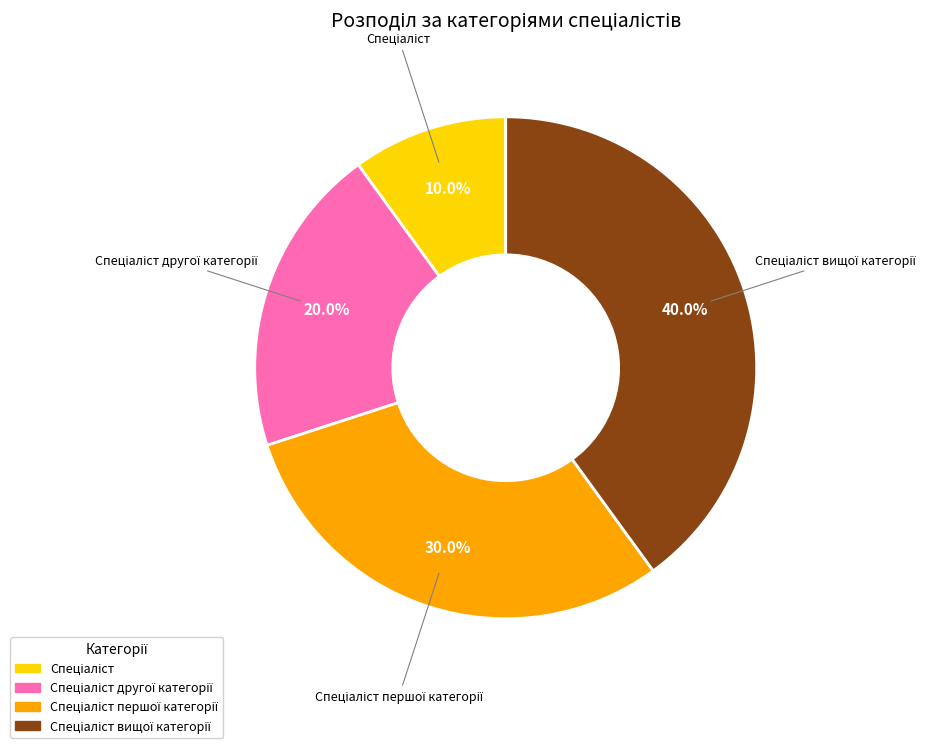

To the nearest percent, what is the average slice percentage?

25%